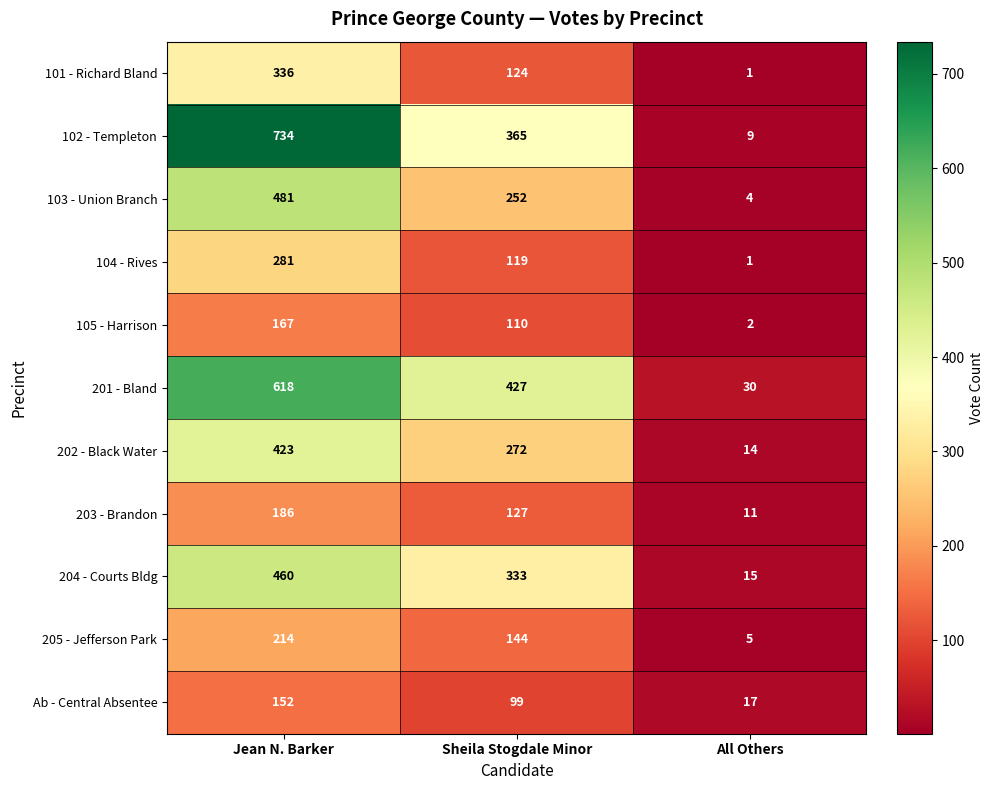

What is the spread (max minus min) of values at Jean N. Barker?

582